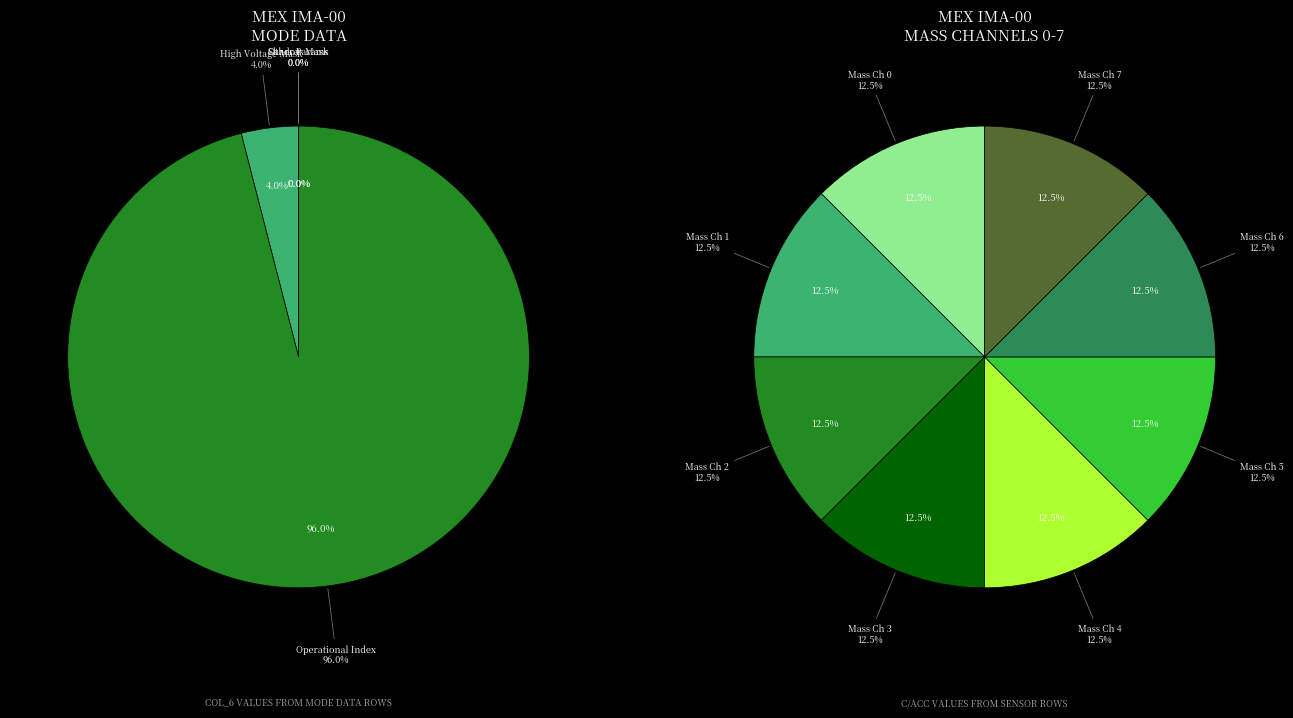

Do Energy Cycle Mode and High Voltage Mask together represent more than half of the pie?

No